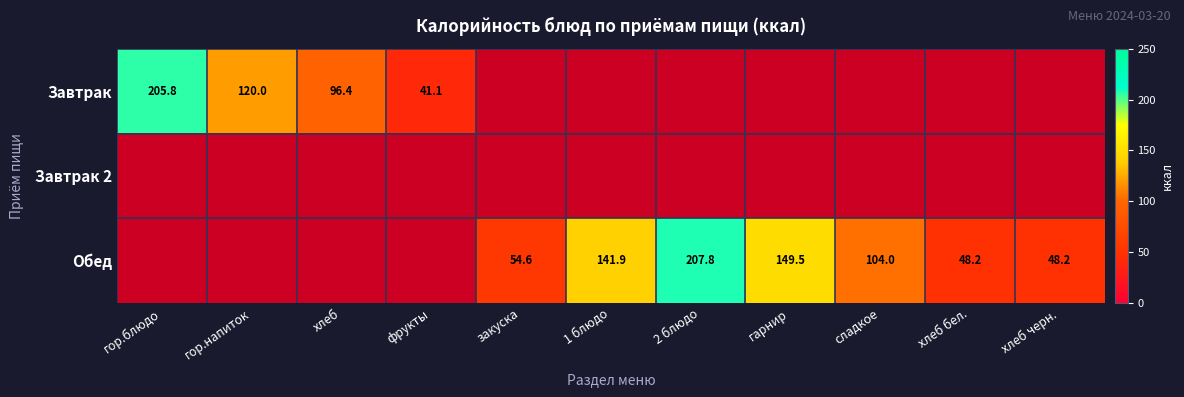

Is the value of Обед at хлеб бел. greater than the value of Завтрак at гор.блюдо?

No